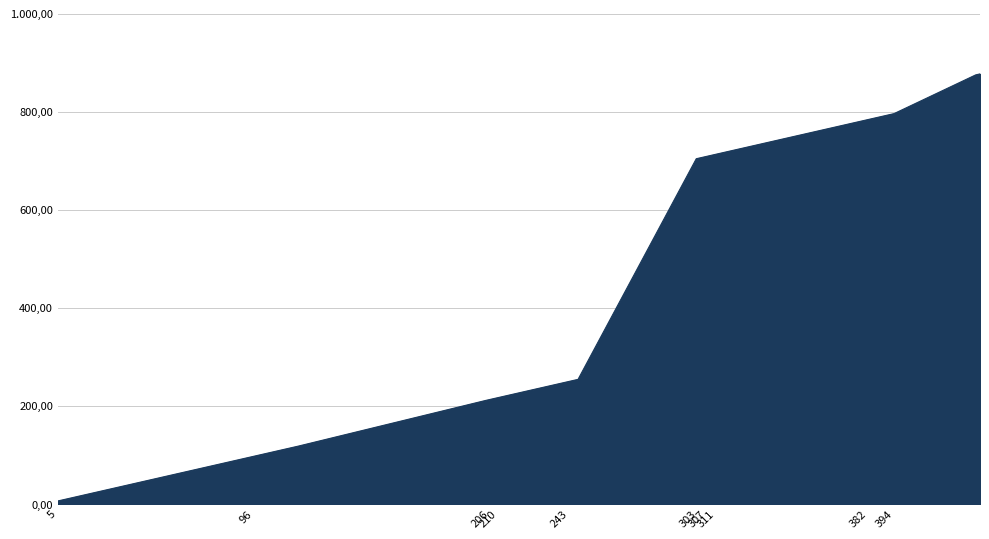

Rank the categories by value from highest to lowest.

434, 433, 432, 394, 393, 392, 388, 382, 367, 343, 334, 311, 310, 309, 308, 307, 306, 305, 304, 303, 302, 247, 244, 243, 240, 212, 211, 210, 209, 208, 207, 206, 205, 204, 117, 96, 49, 36, 23, 5